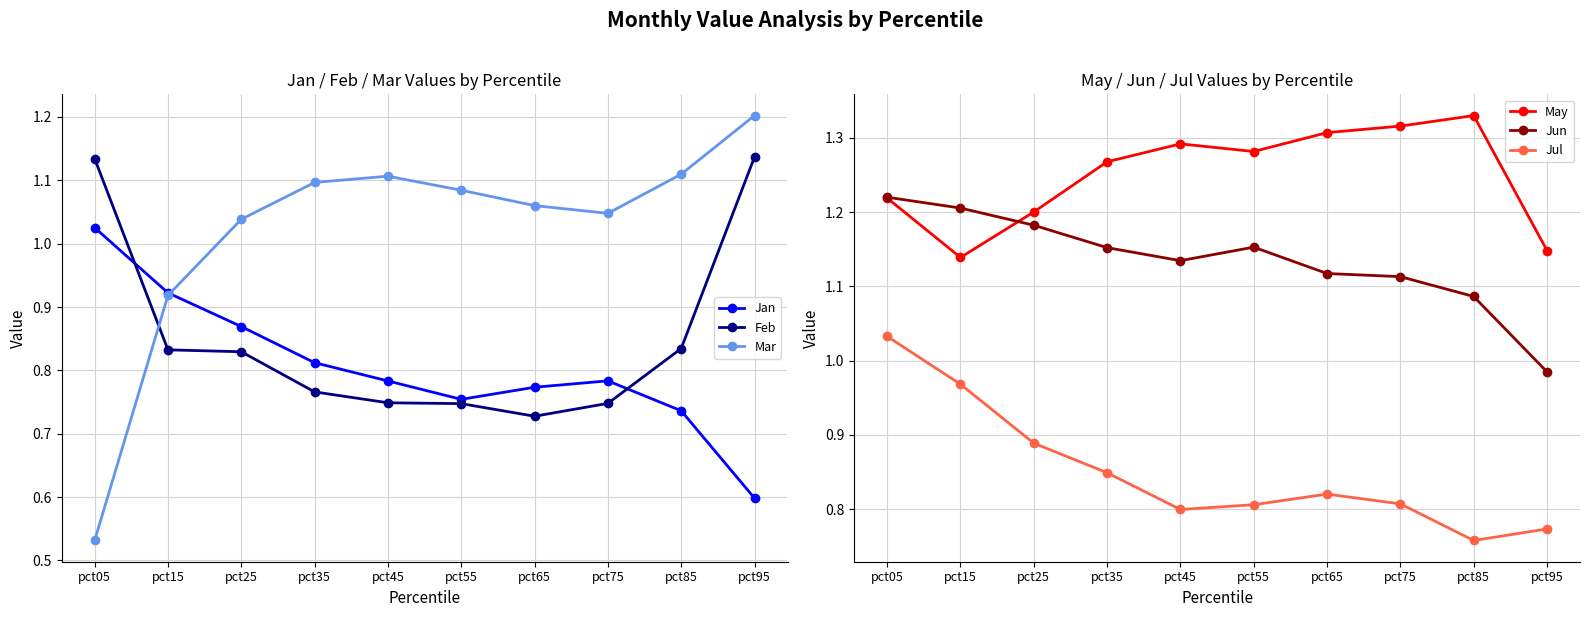

Which label corresponds to the smallest value in the chart?

pct05